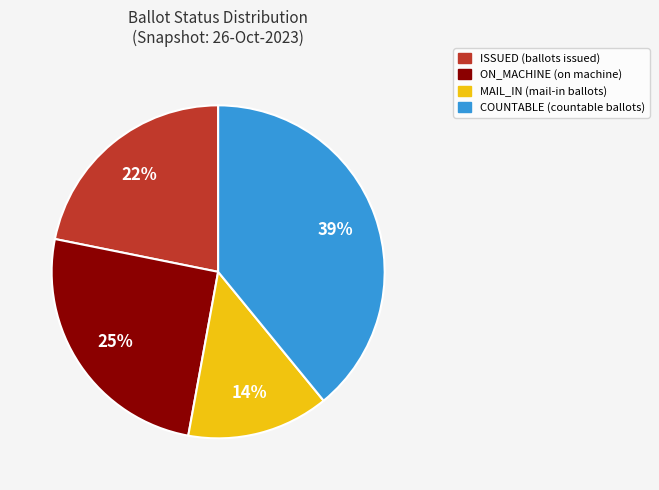

To the nearest percent, what is the average slice percentage?

25%